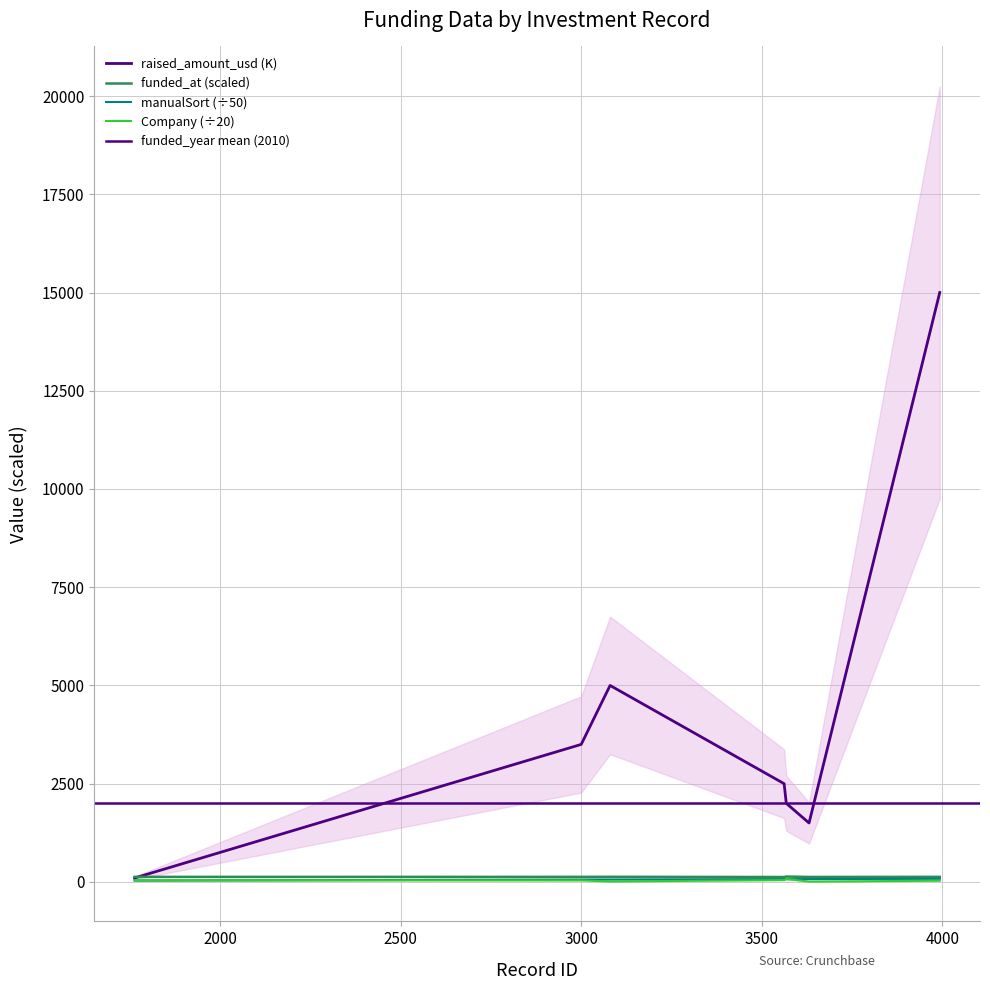

Reading left to right, extract all data points from this chart.

raised_amount_usd: 100.0	3500.0	5000.0	2500.0	2000.0	1500.0	15000.0
manualSort: 35.3	60.0	61.6	71.2	71.4	72.6	79.9
Company: 41.4	38.6	11.4	46.5	75.5	8.8	30.6
funded_at: 129.1	128.9	130.7	124.9	137.4	126.6	129.2